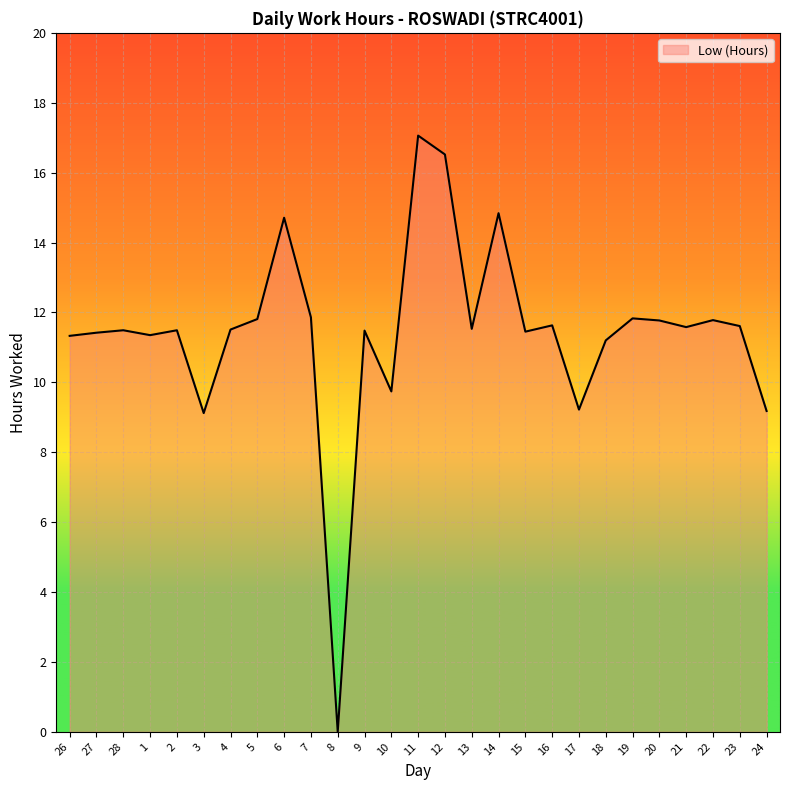

What is the approximate value at 28?

11.5